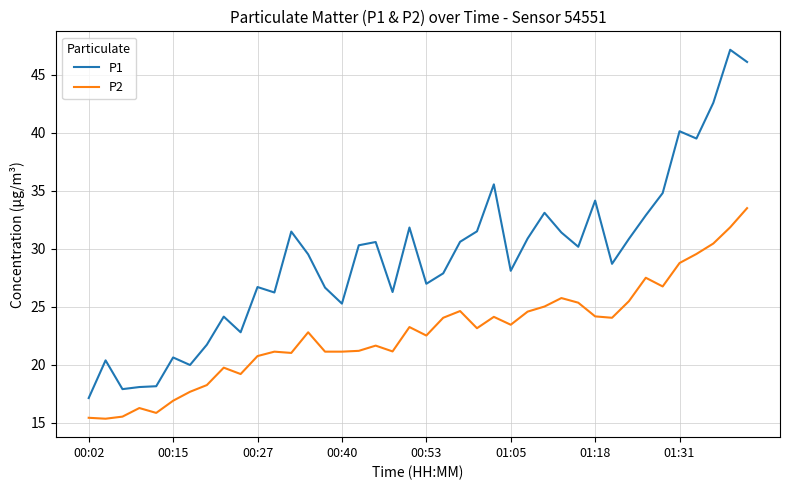

Which series has the largest total across all categories?

P1